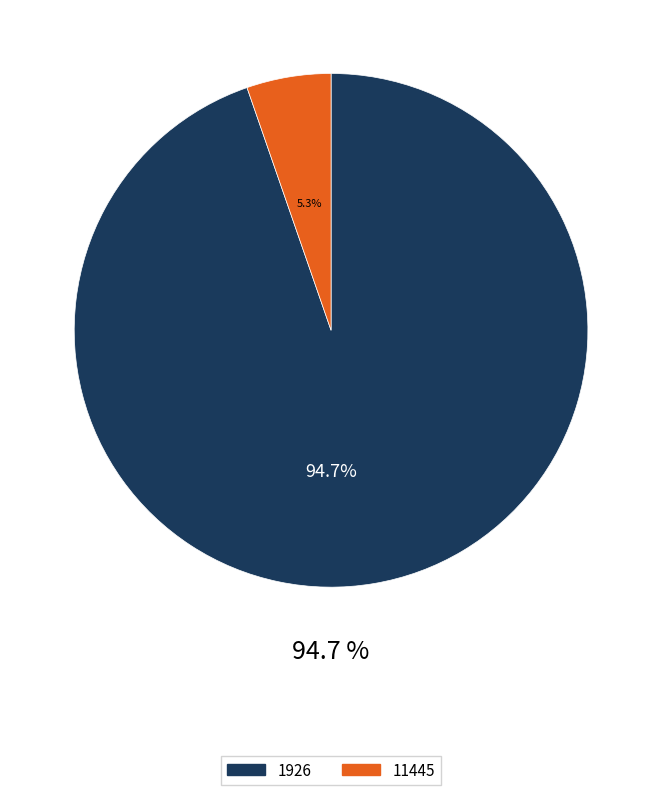

What is the majority slice?

1926